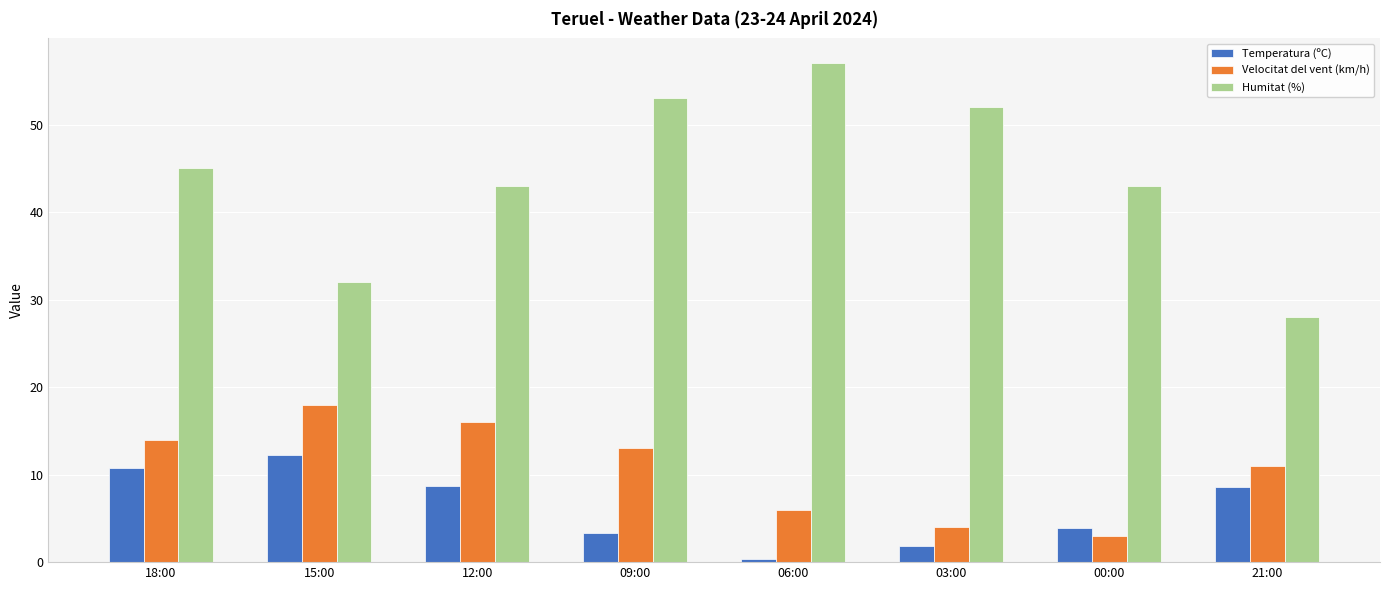

What is the total value across all series at 18:00?

69.8